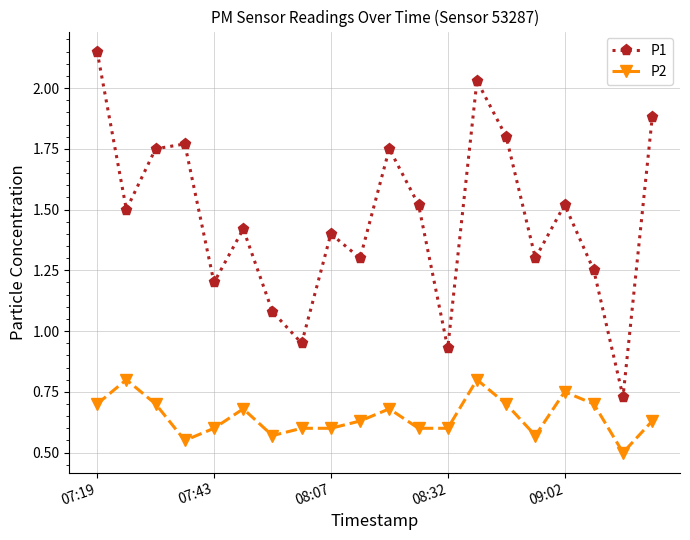

Count the P2 values in the range 0 to 1.

20